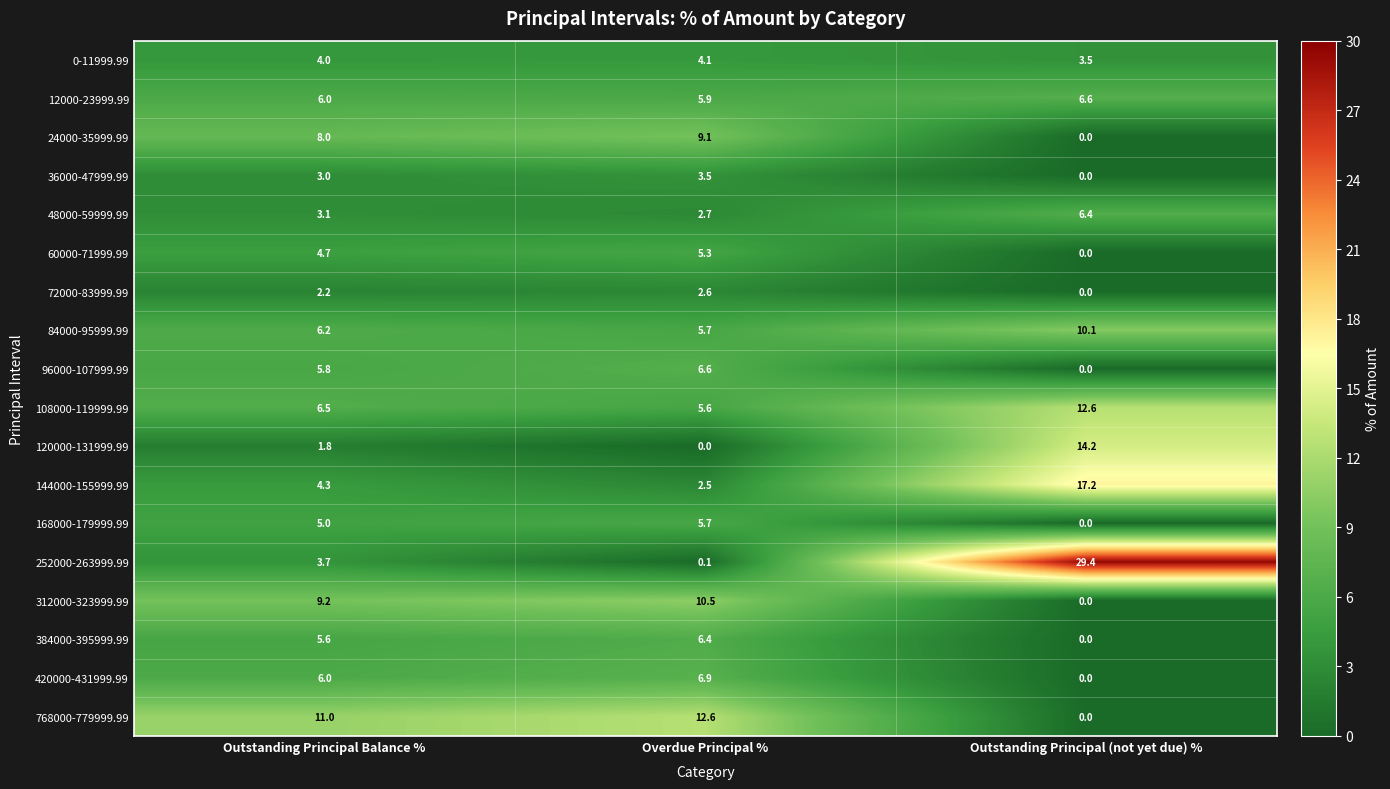

At which category is the sum across all series the highest?

Outstanding Principal (not yet due) %